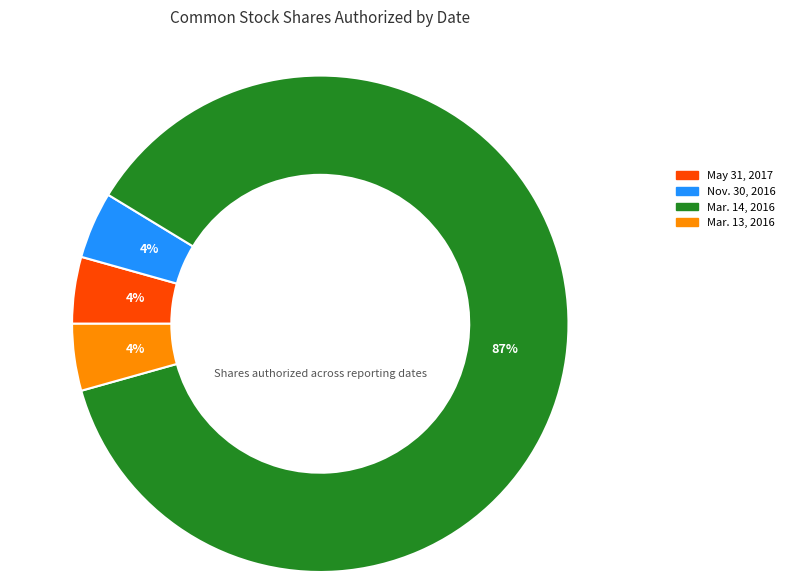

Is there any slice that represents more than half of the pie?

Yes